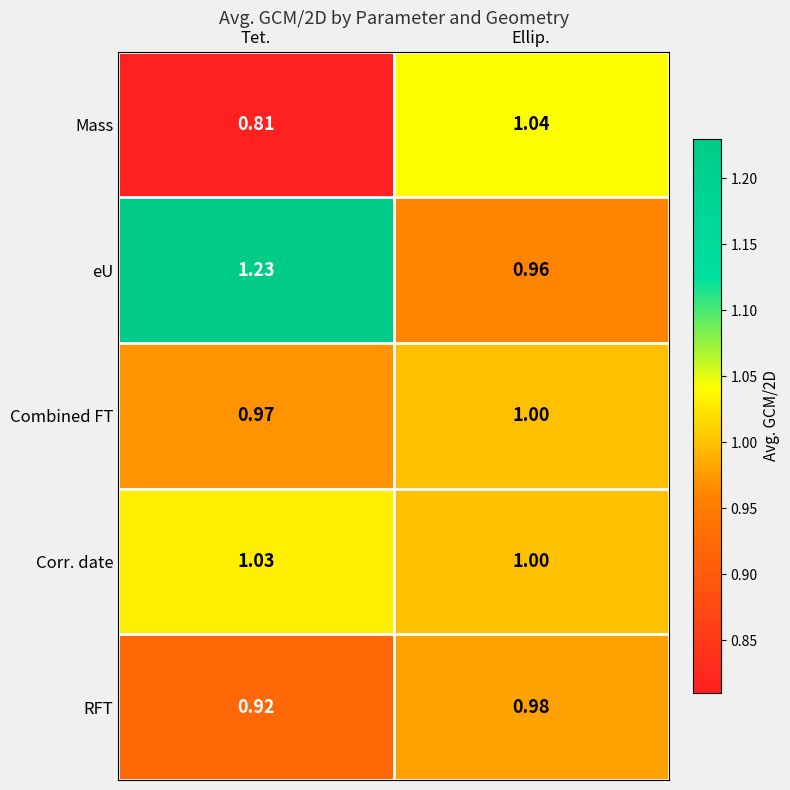

At how many categories does at least one series exceed 0?

2